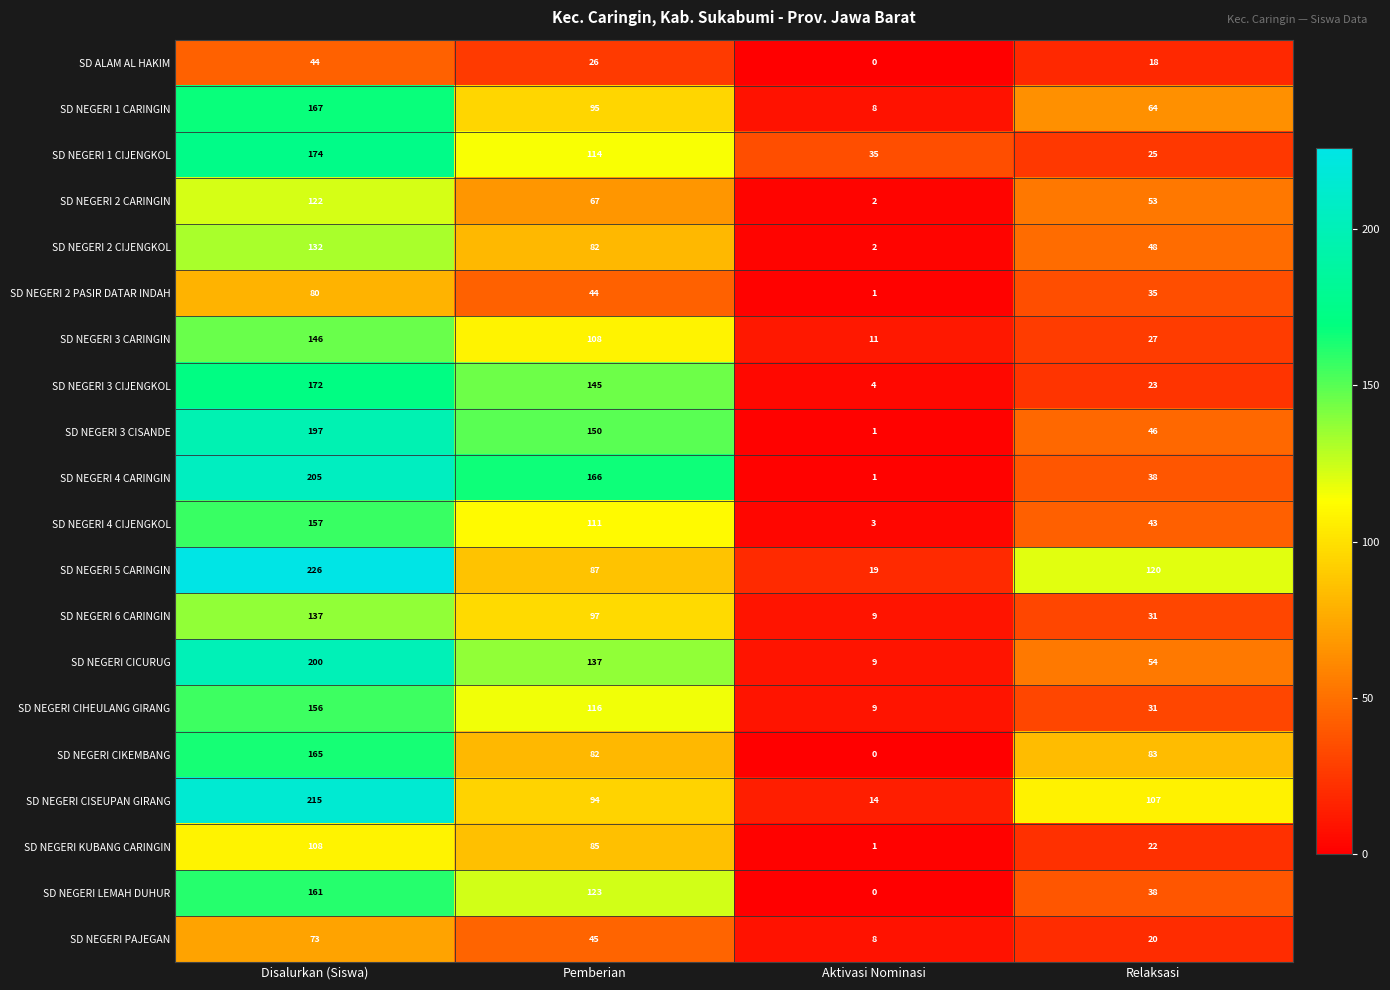

The SD NEGERI 1 CARINGIN series shows 64 at Pemberian. True or false?

False